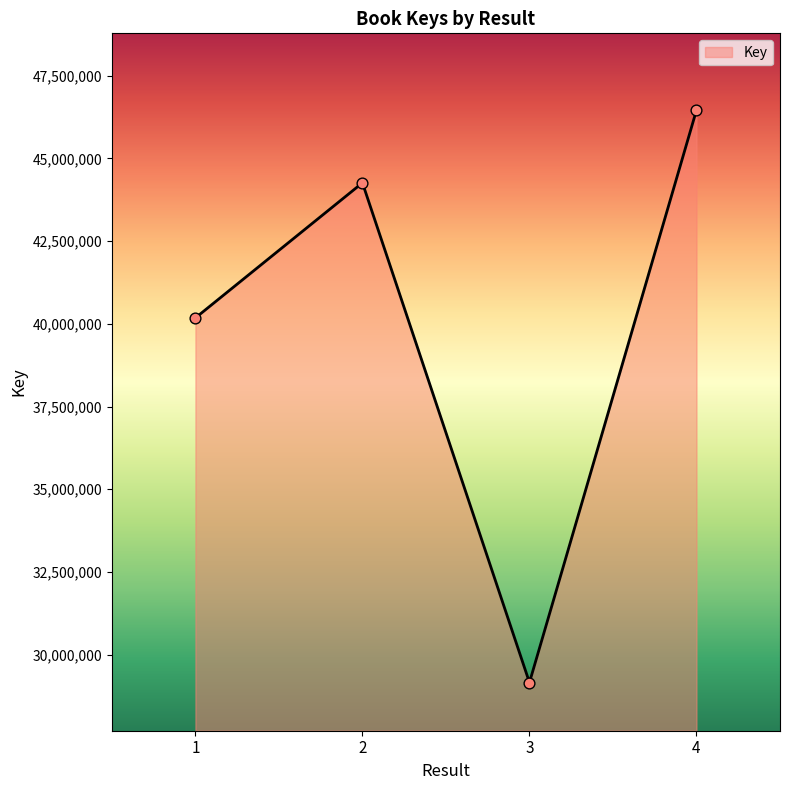

Between 1 and 2, which is larger?

2